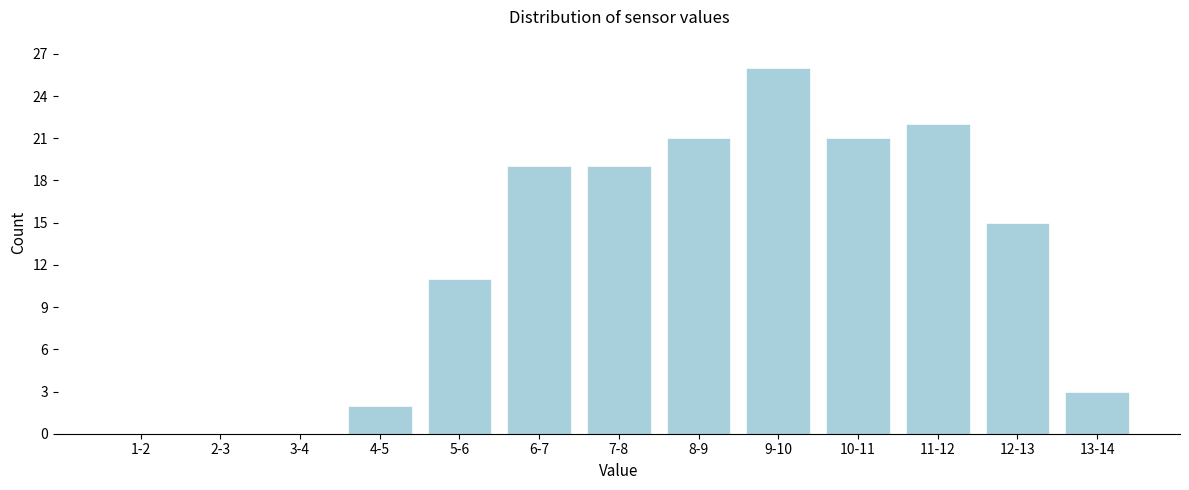

Reading left to right, what are all the values shown in this chart?

1-2=0	2-3=0	3-4=0	4-5=2	5-6=11	6-7=19	7-8=19	8-9=21	9-10=26	10-11=21	11-12=22	12-13=15	13-14=3